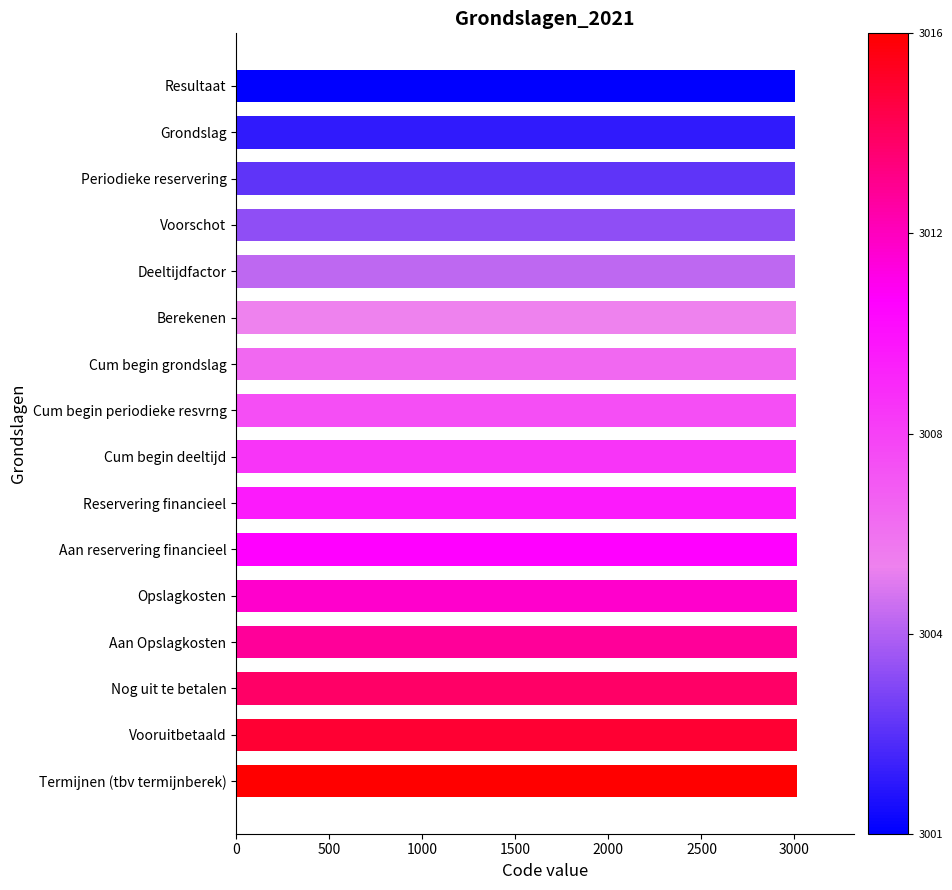

What is the minimum value shown in the chart?

3001